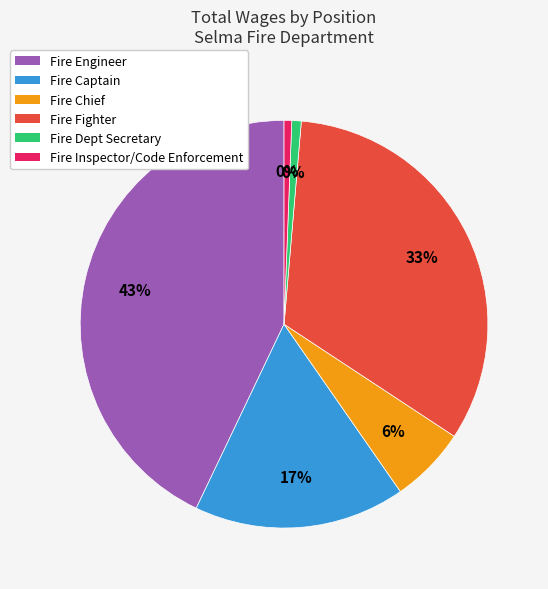

Rank the categories by value from lowest to highest.

Fire Inspector/Code Enforcement, Fire Dept Secretary, Fire Chief, Fire Captain, Fire Fighter, Fire Engineer